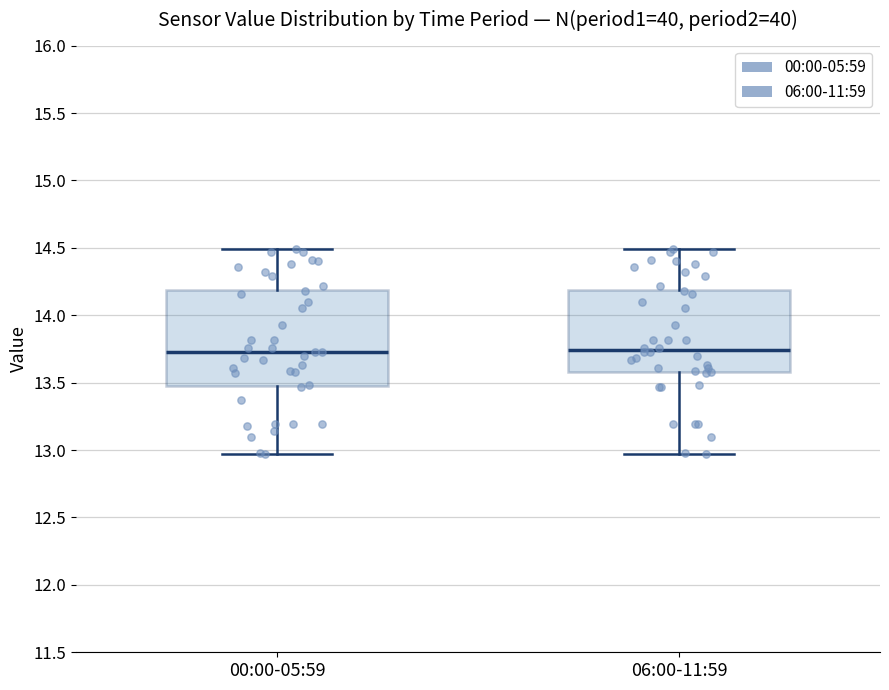

Comparing the boxes themselves (not the whiskers), which one is the tallest?

00:00-05:59